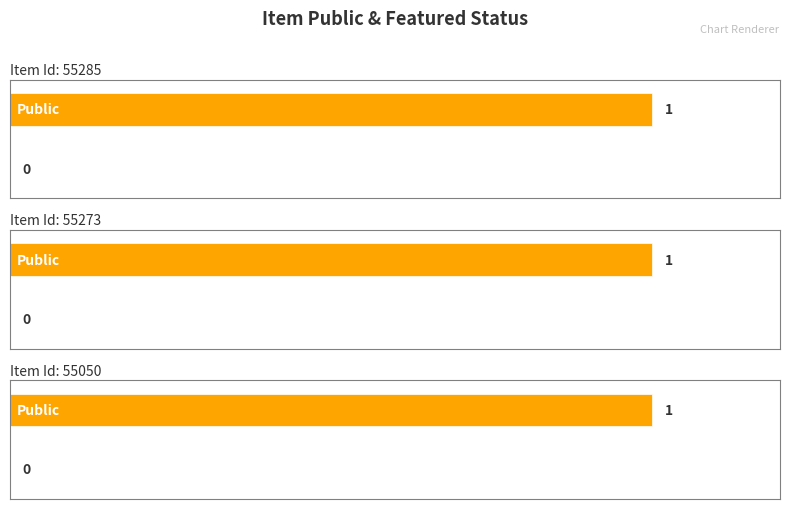

What is the total value across all series at 55273?

1